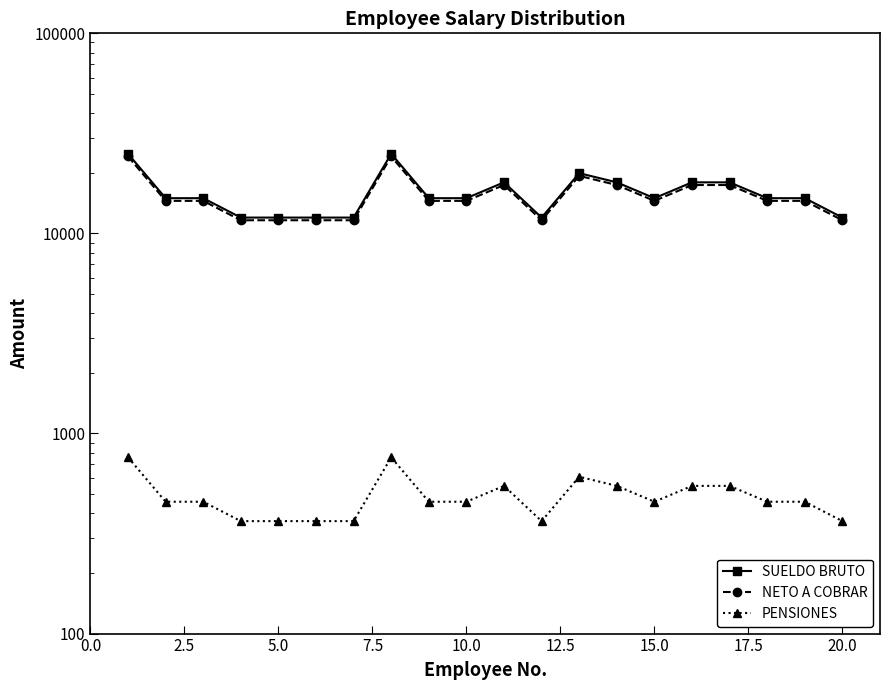

What position from the left is 5.0?

3